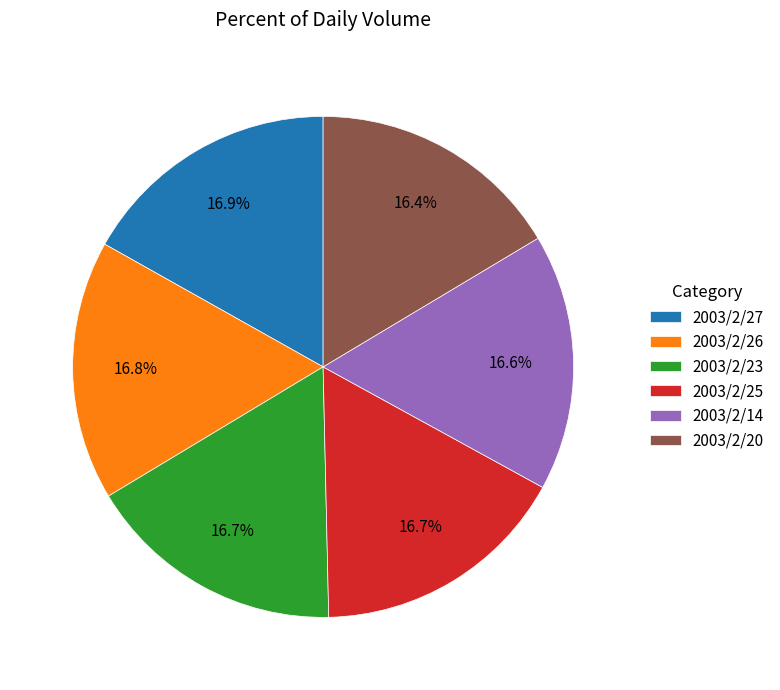

What is the ratio of the value at 2003/2/27 to the value at 2003/2/25?

1.0